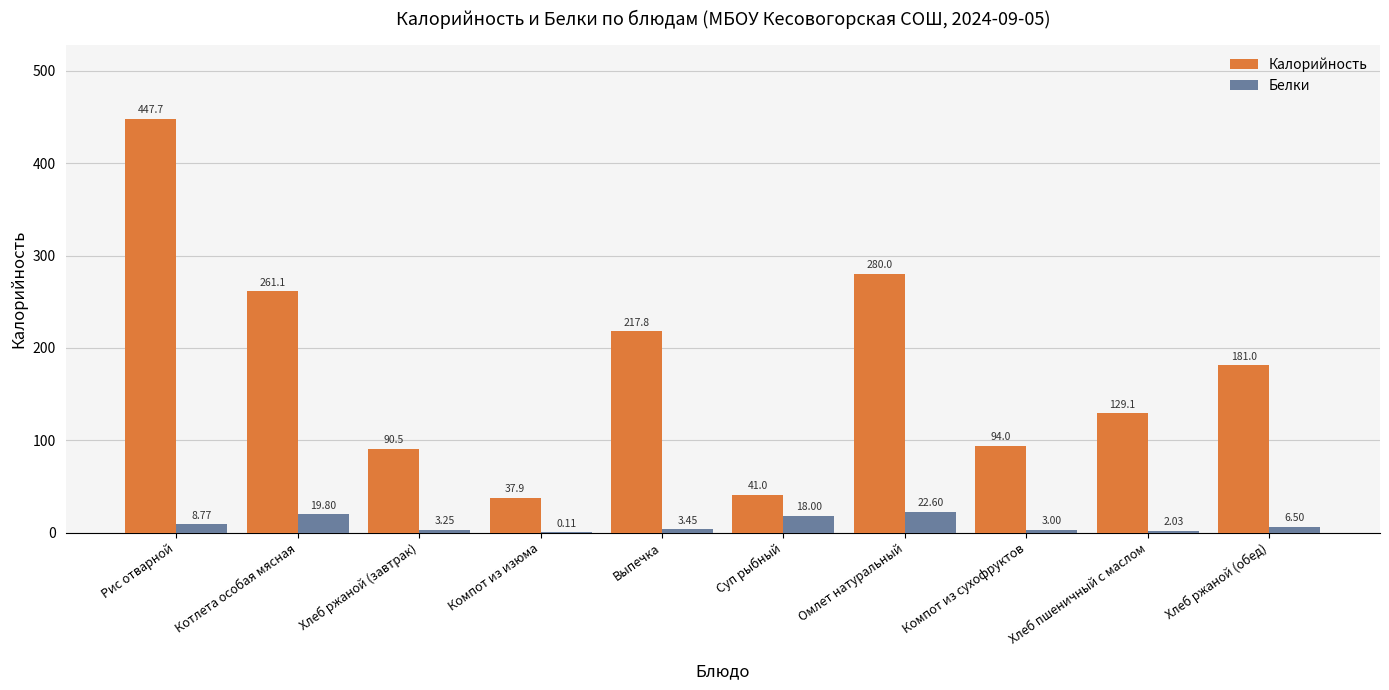

Are the bars horizontal?

No